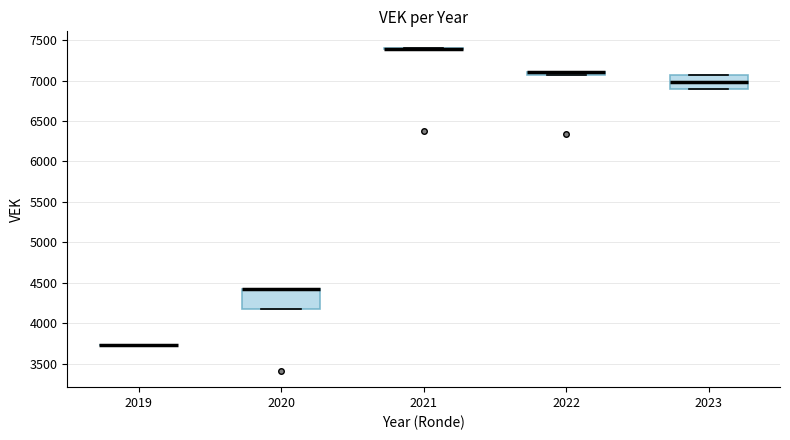

Which box is the tallest, from its lower edge to its upper edge?

2020